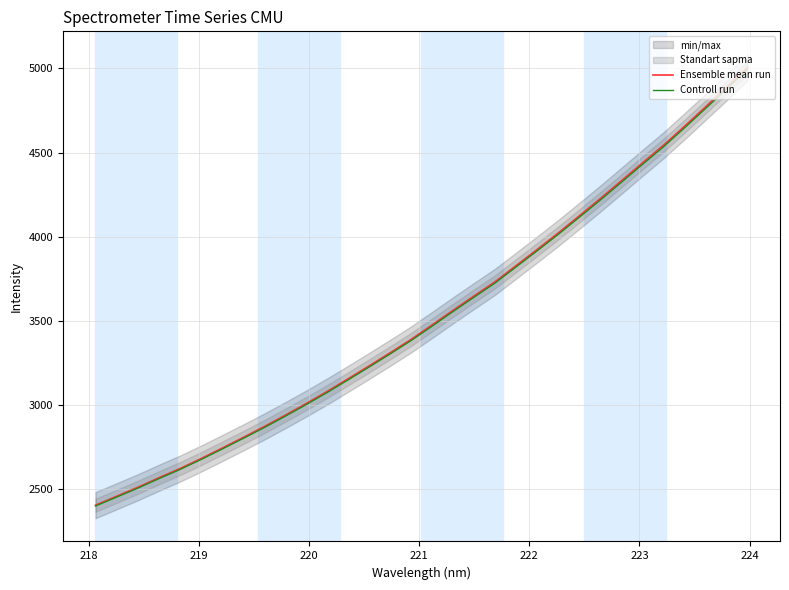

What is the difference between the maximum and minimum values in the Ensemble mean run series?

2598.6